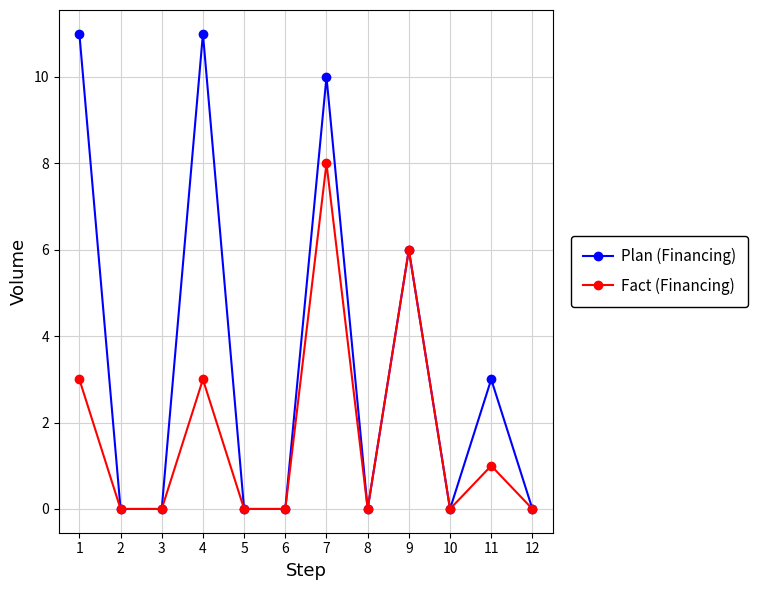

What are all the series names shown in the legend?

Plan (Financing), Fact (Financing)